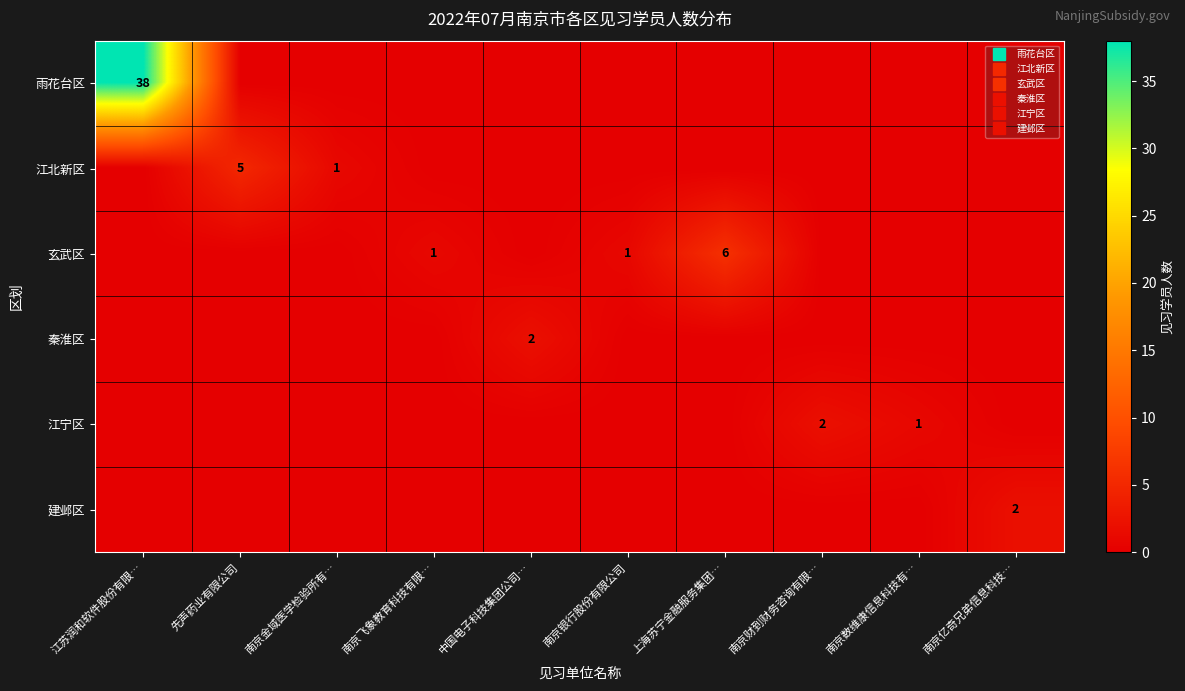

What is the sum of all 玄武区 values?

8